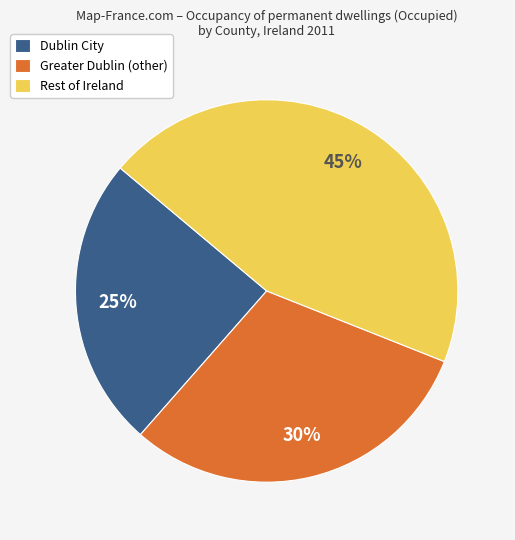

How many slices are in this pie chart?

3